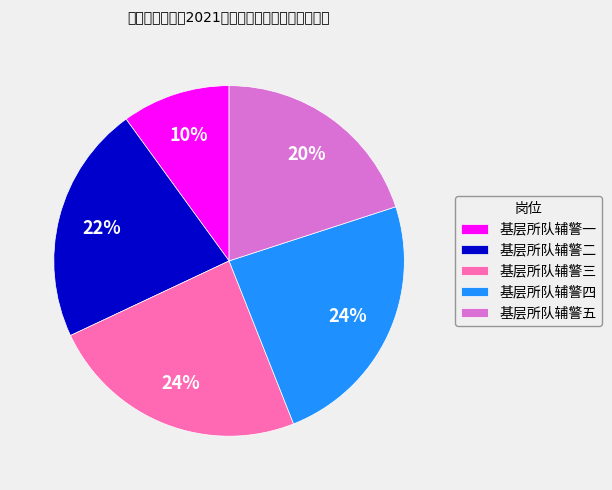

Which category has the smallest portion of the pie?

基层所队辅警一